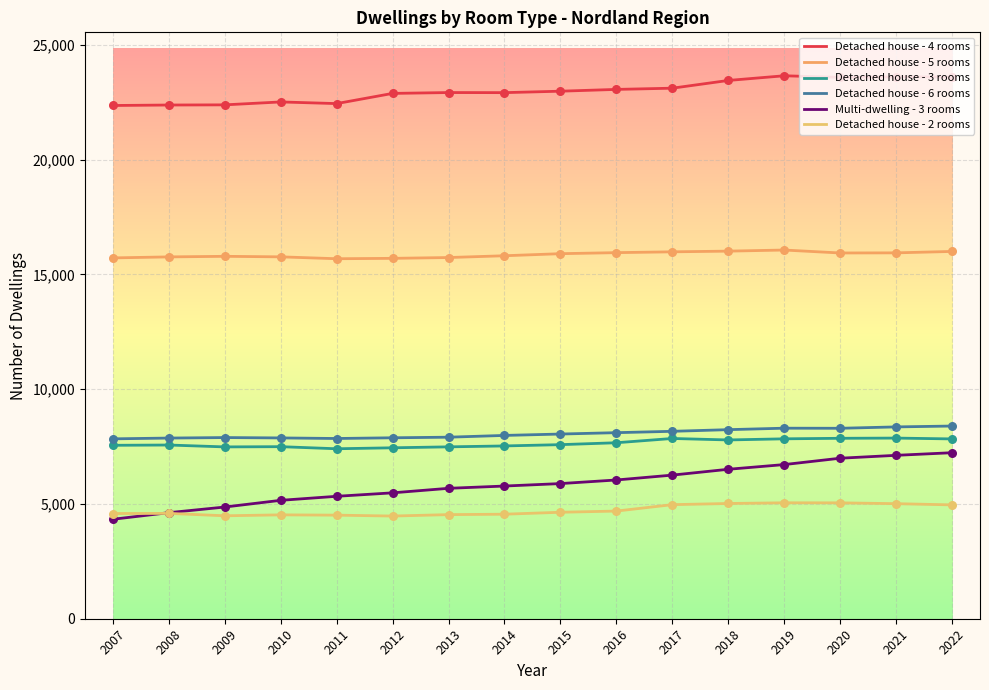

At which category is the sum across all series the highest?

2022